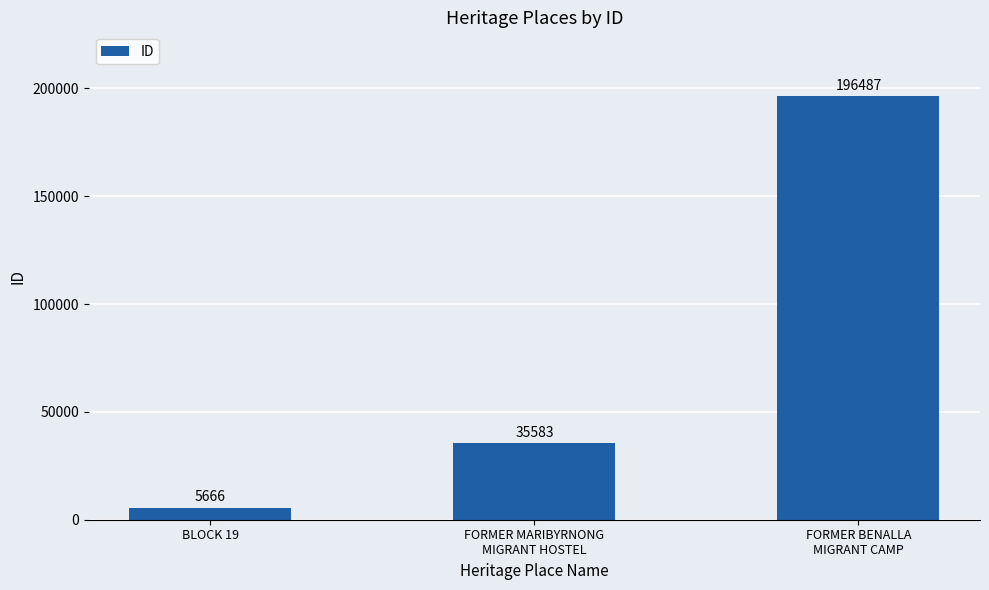

What is the minimum value shown in the chart?

5666